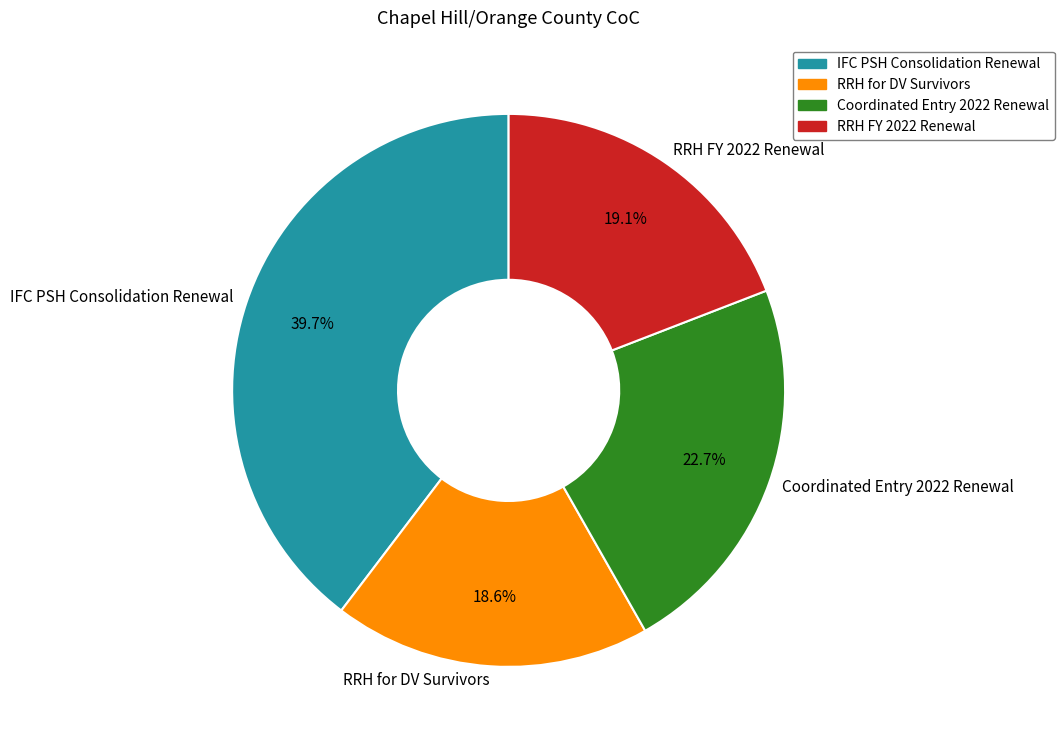

Does any single category account for the majority?

No